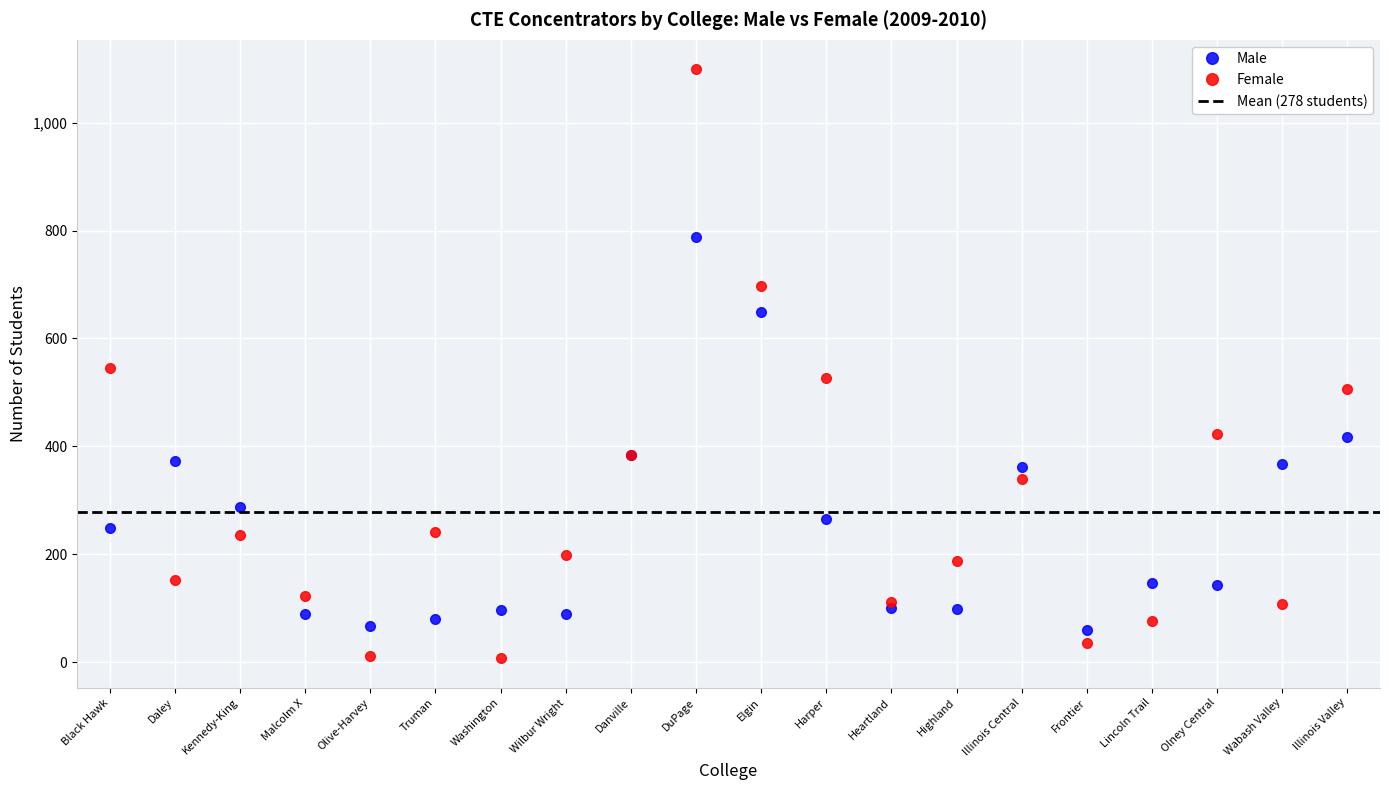

How many lines are shown in the chart?

2